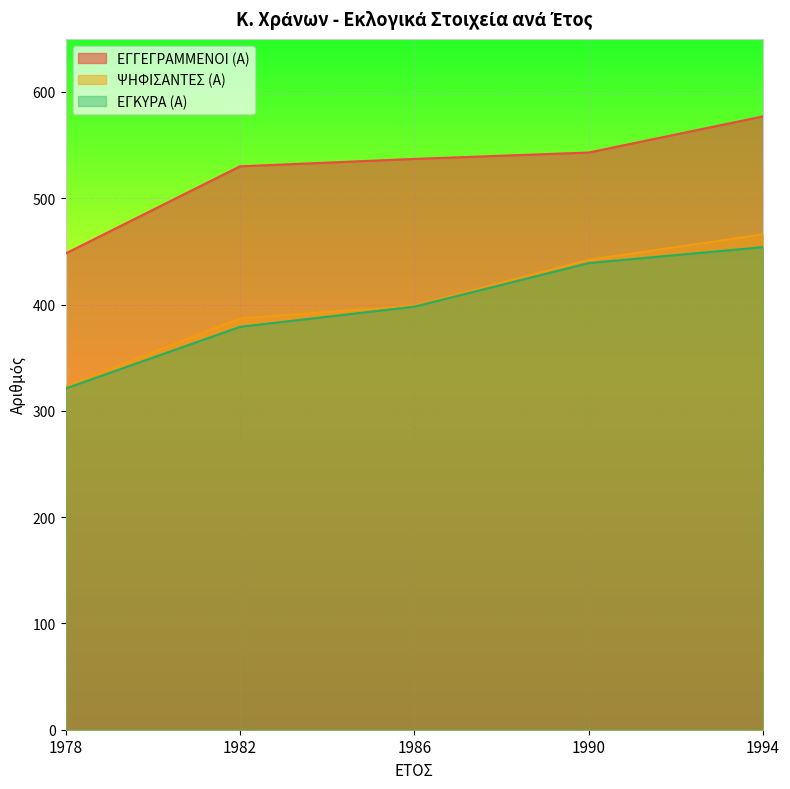

Which series has the widest spread of values?

ΨΗΦΙΣΑΝΤΕΣ (Α)